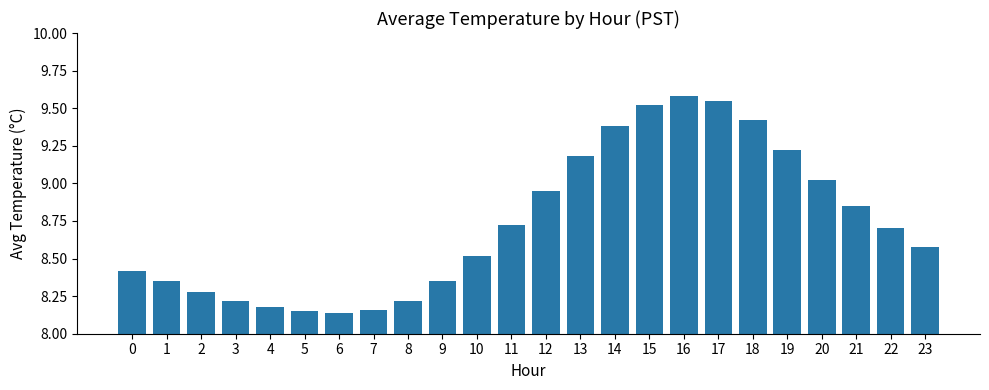

What is the change in value from 0 to 23?

+0.2